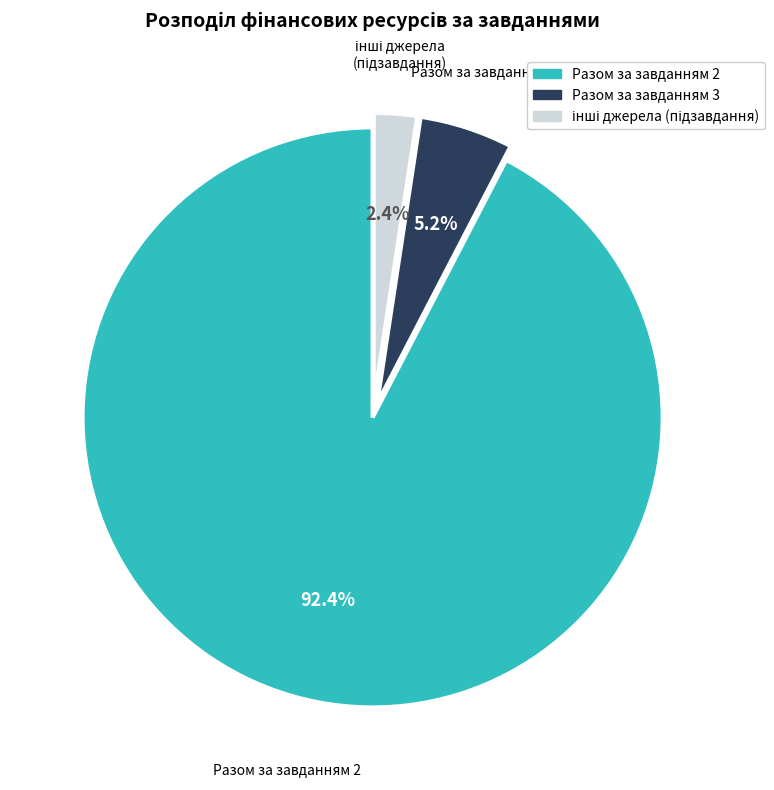

To the nearest percent, what is the difference between the largest and smallest slice percentages?

90%